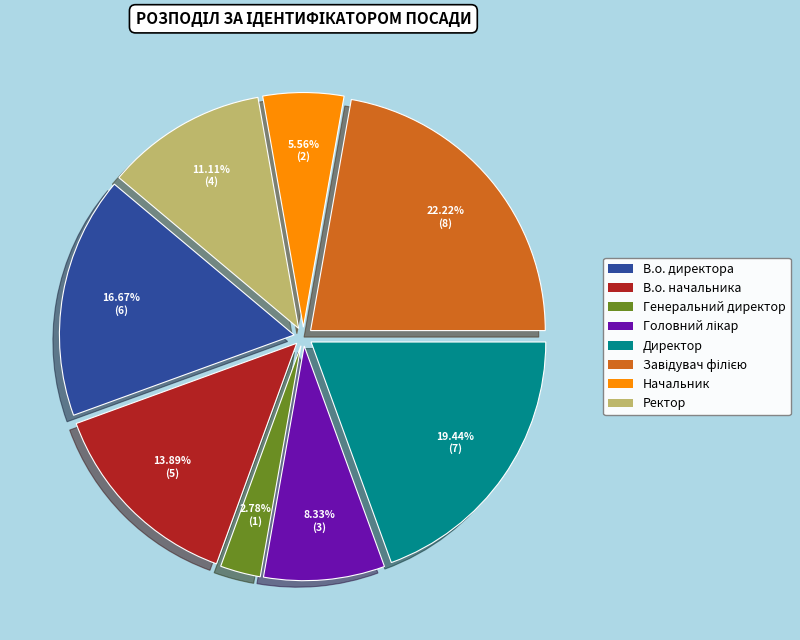

How many segments does this pie chart have?

8